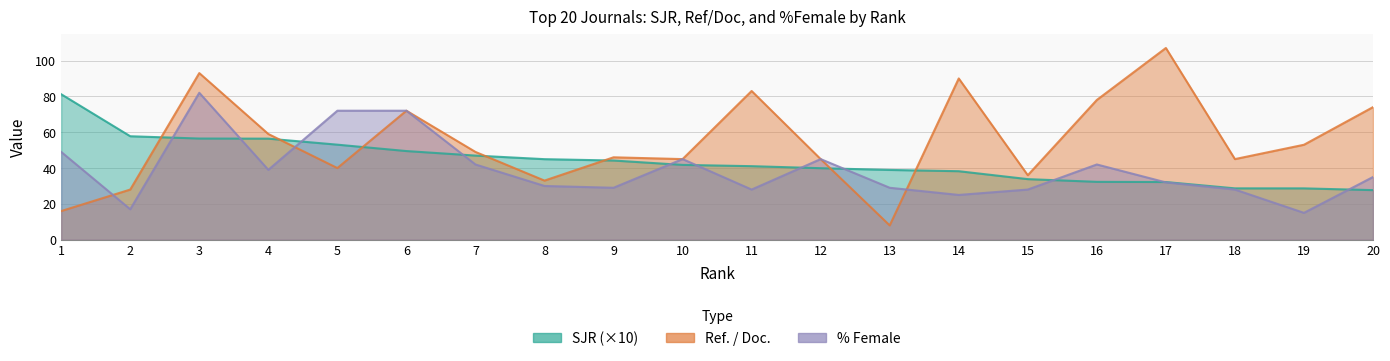

Which series has the widest spread of values?

Ref_per_Doc